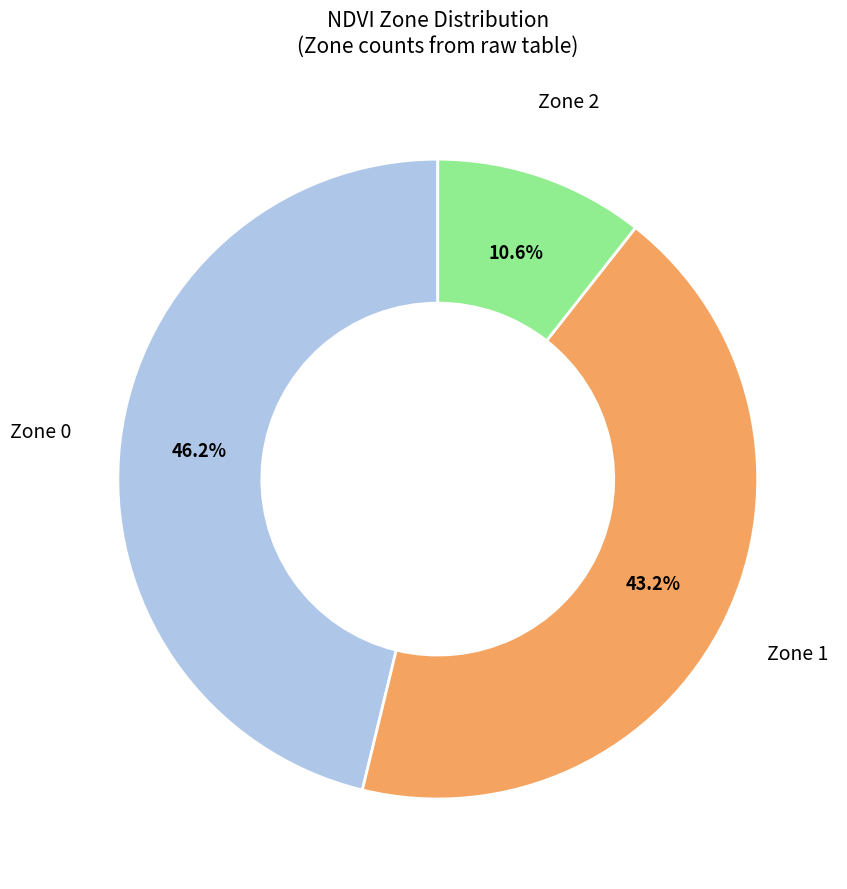

Does any single category account for the majority?

No